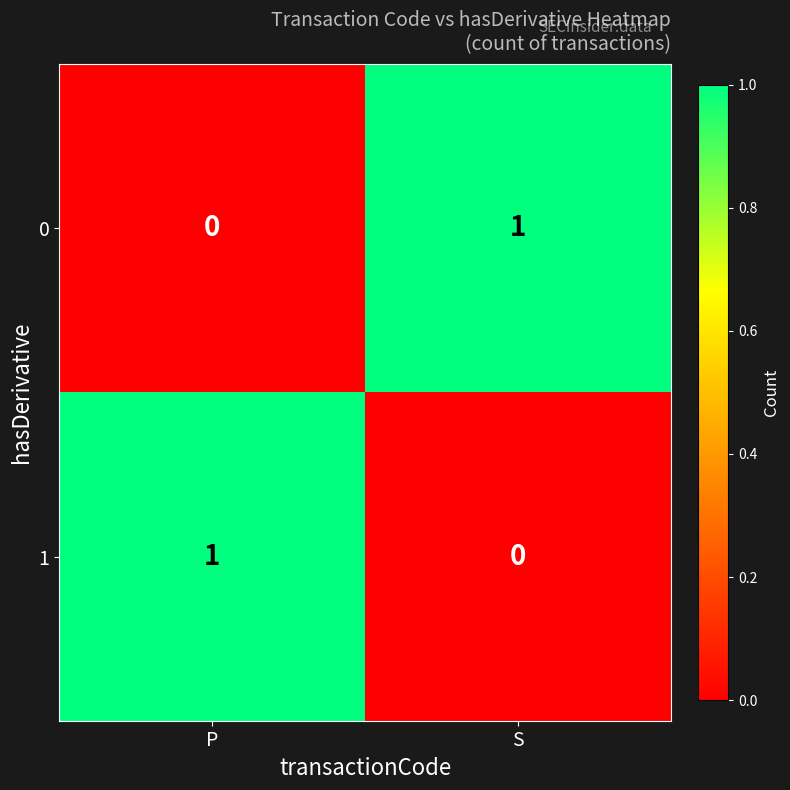

Rank the series at S from lowest to highest value.

1, 0